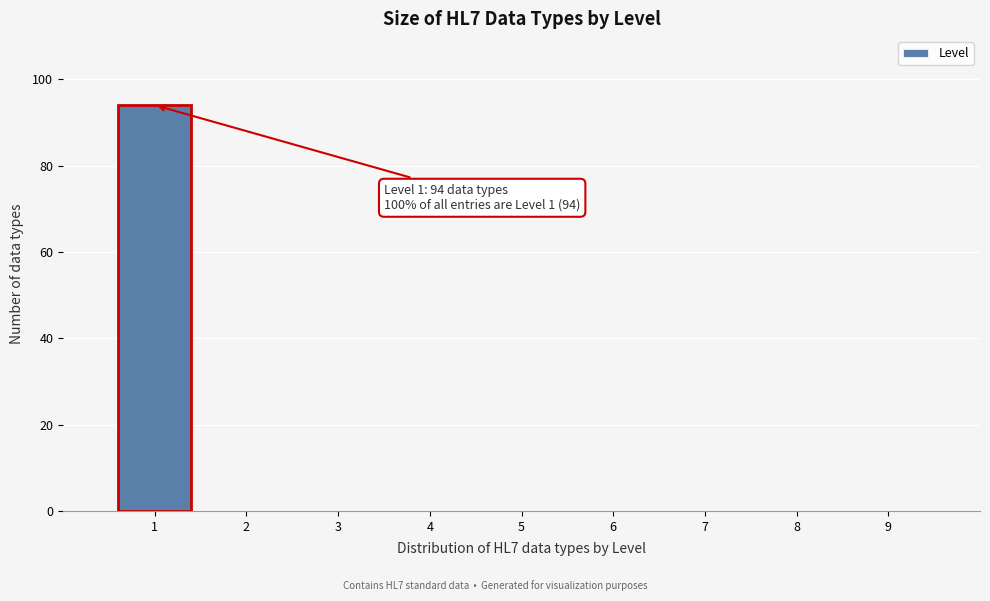

Which range on the x-axis has the tallest bar?

0.5 to 1.5